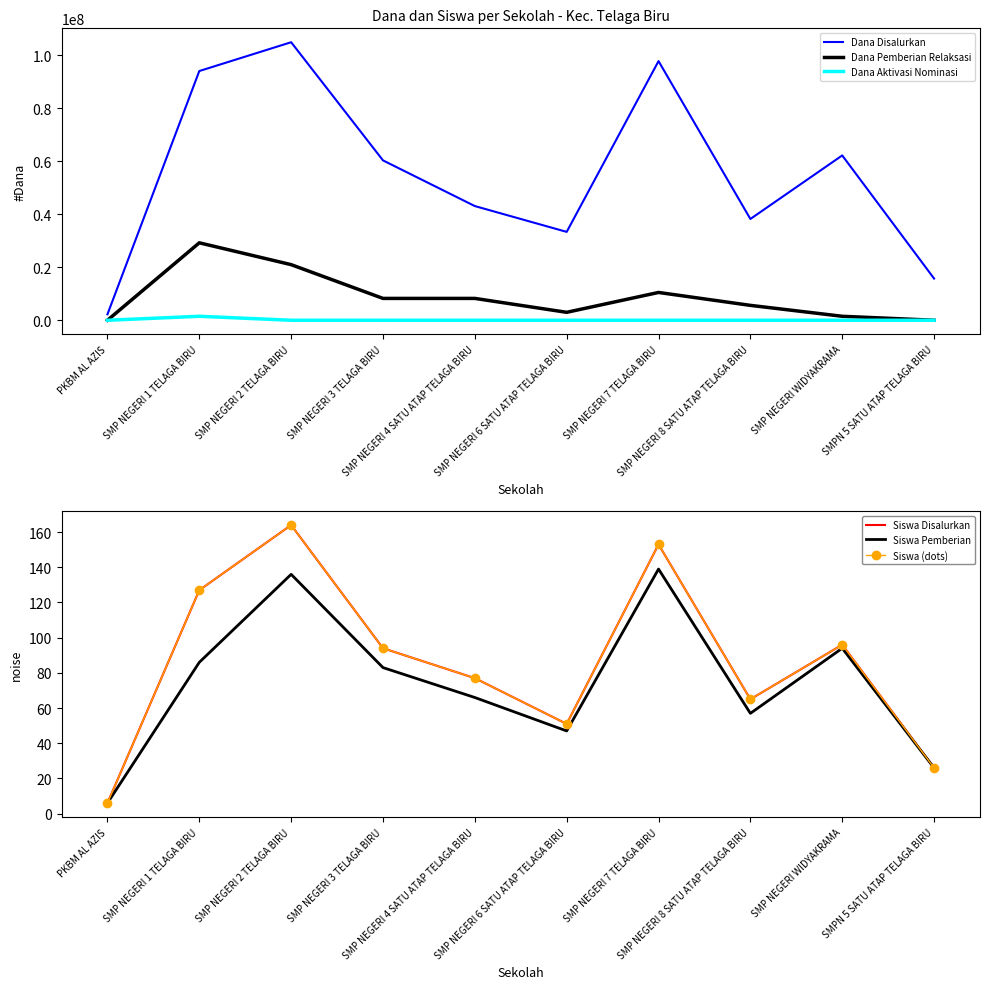

At which label does Dana Disalurkan first exceed 60375000?

SMP NEGERI 1 TELAGA BIRU